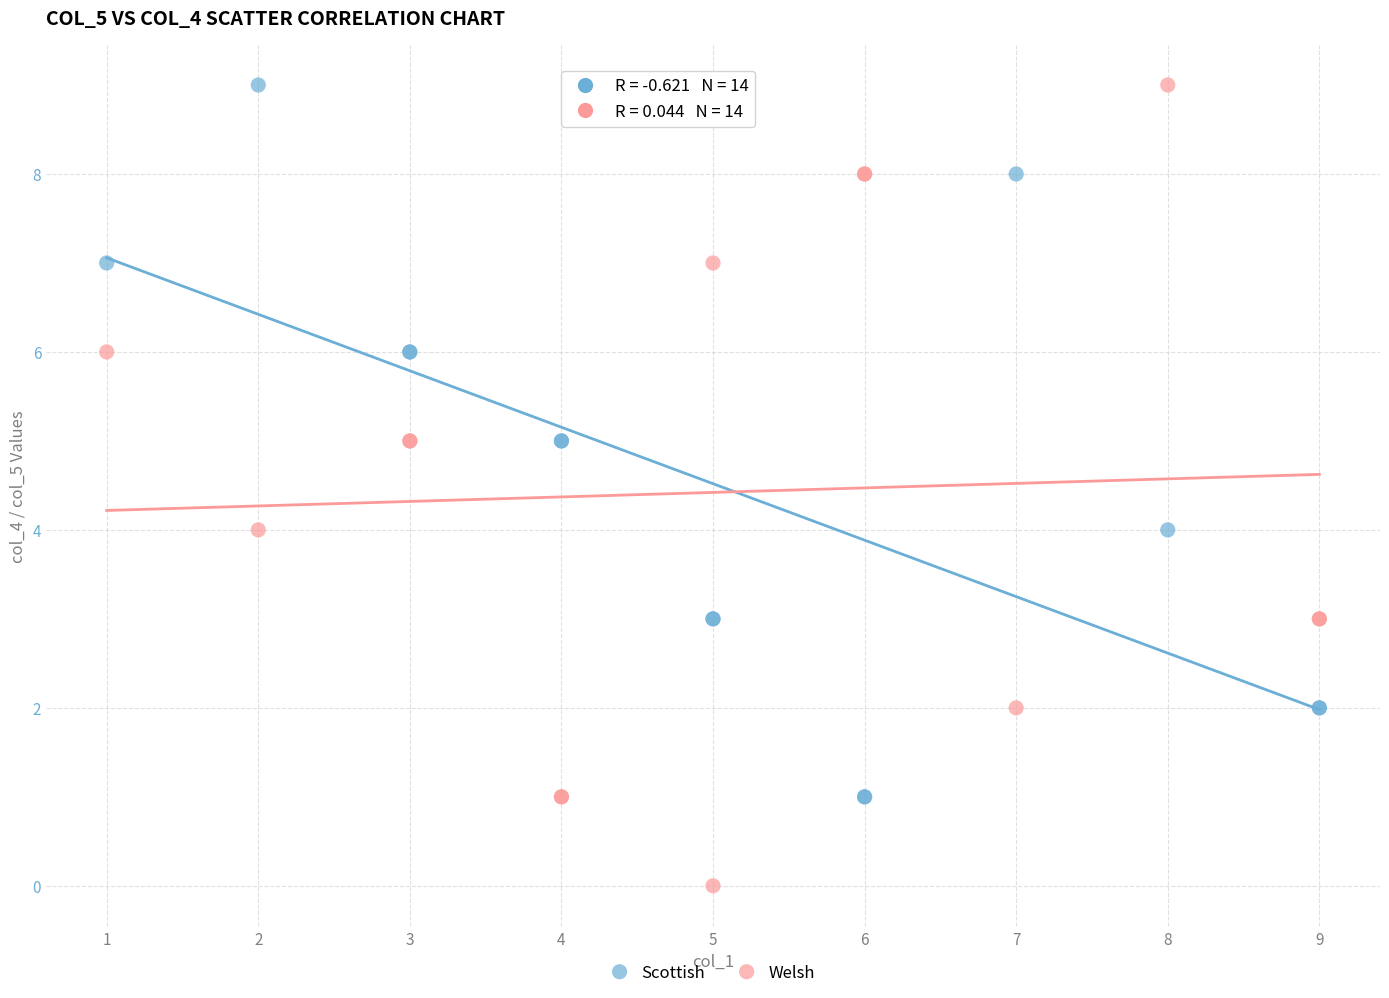

Which series contains the lowest Y value?

Welsh